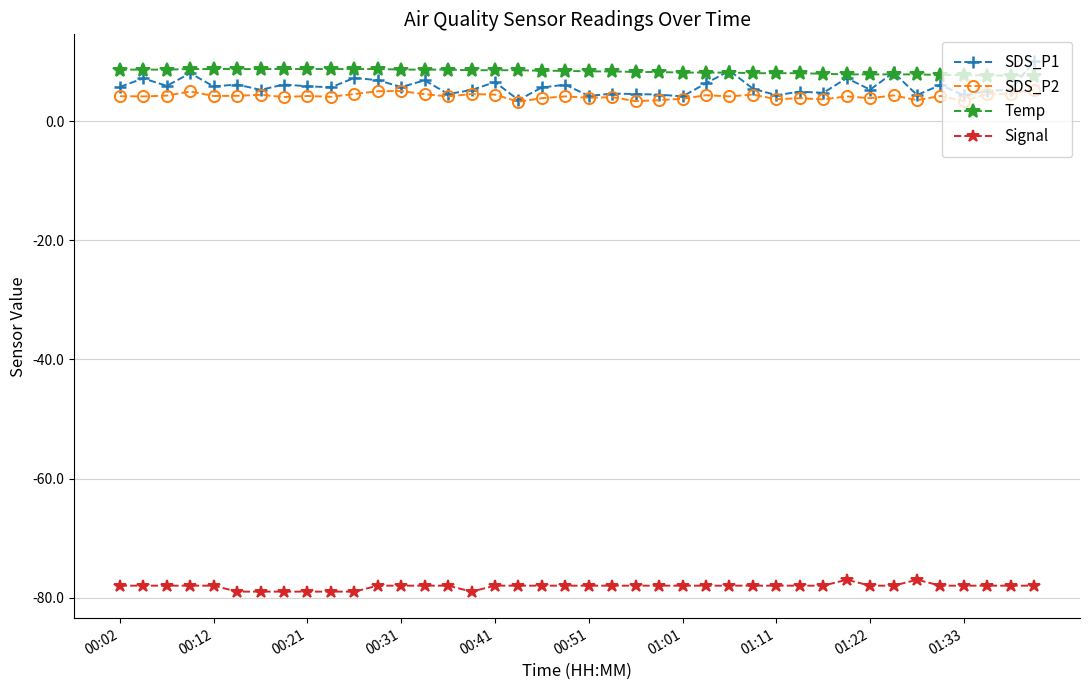

True or false: Temp and SDS_P2 intersect in this chart.

False